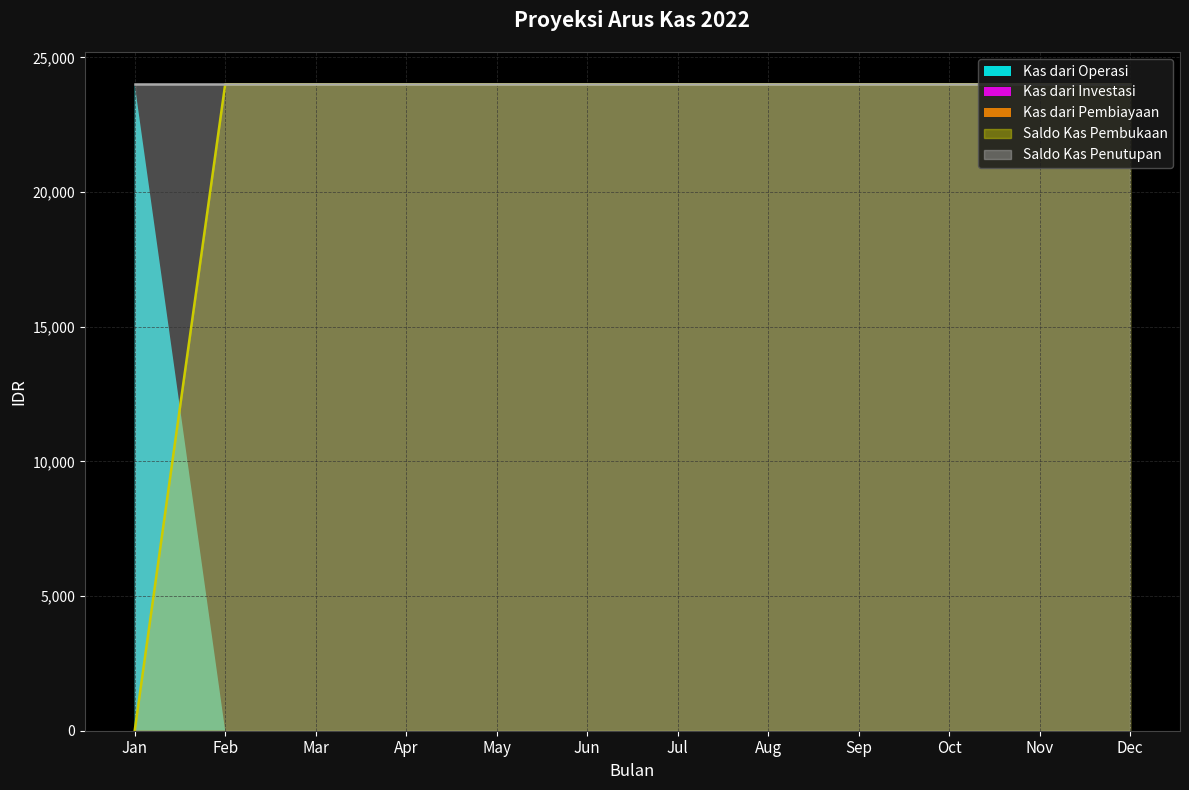

What is the greatest value displayed?

24000